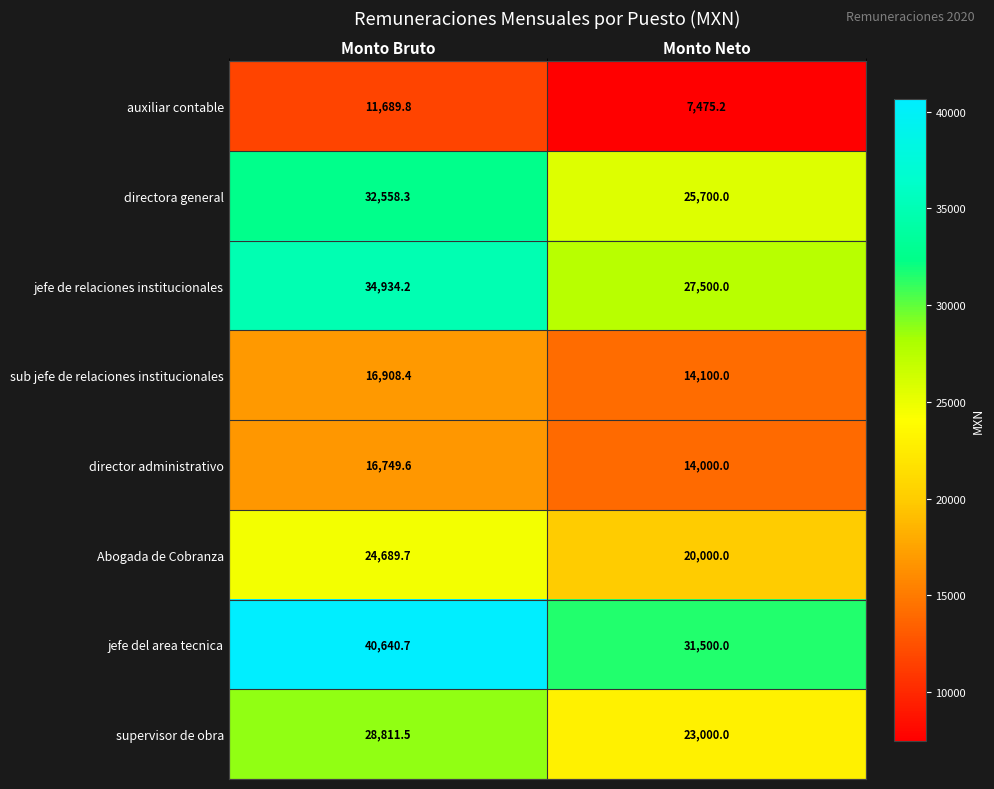

At which label does jefe del area tecnica first exceed 40640?

Monto Bruto